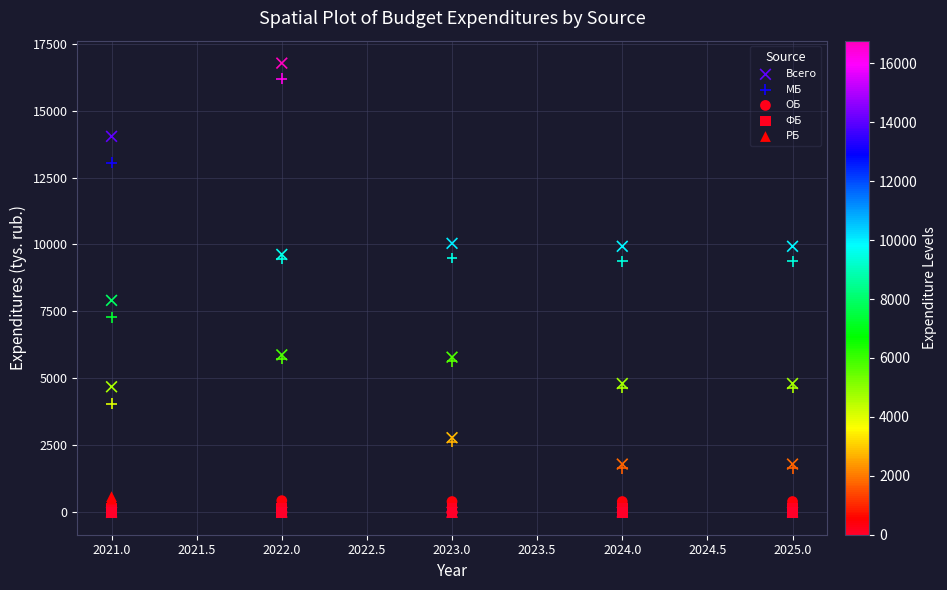

What are all the series names shown in the legend?

Всего, МБ, ОБ, ФБ, РБ